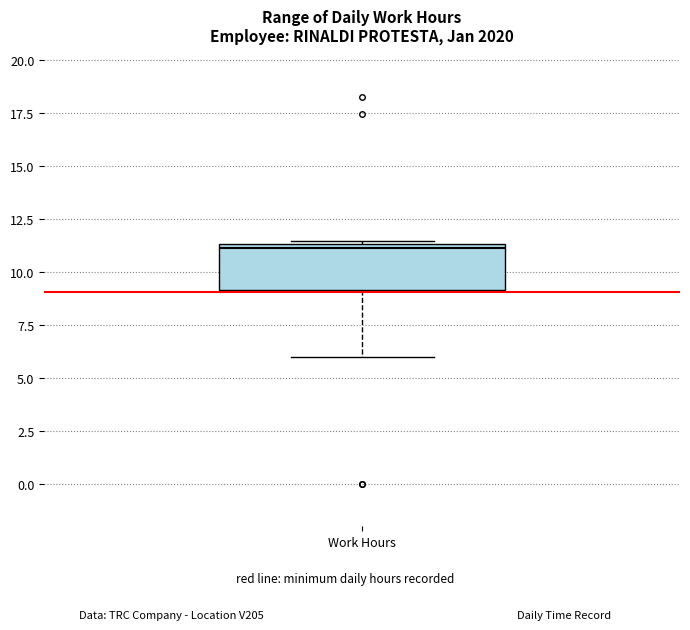

Transcribe this box plot: give where the median line is, the range the box spans, and where the two whiskers end, as read against the y-axis. The values are not printed on the chart, so give them approximately, as read against the axis.

median 11.0, box 9.0 to 11.5, whiskers 6.0 to 11.5